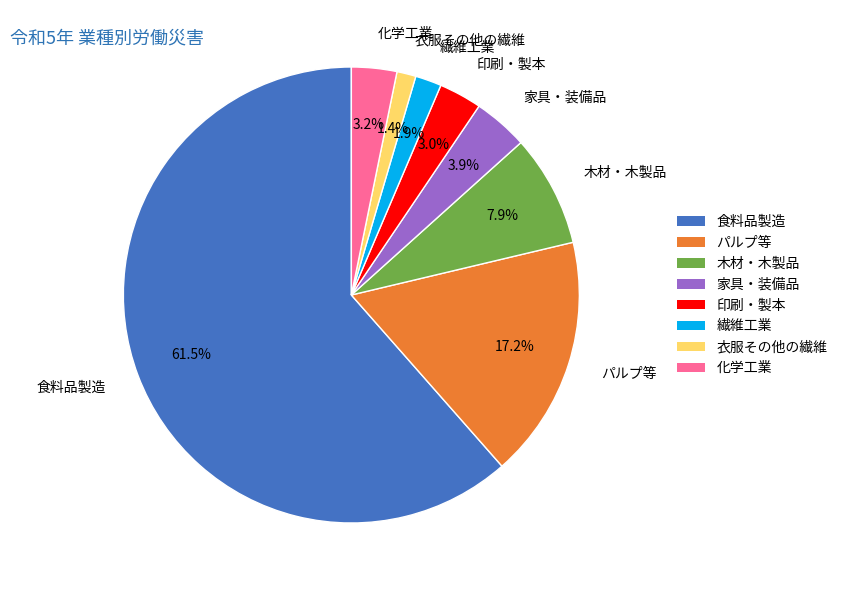

True or false: 衣服その他の繊維 accounts for 1% of the total.

True